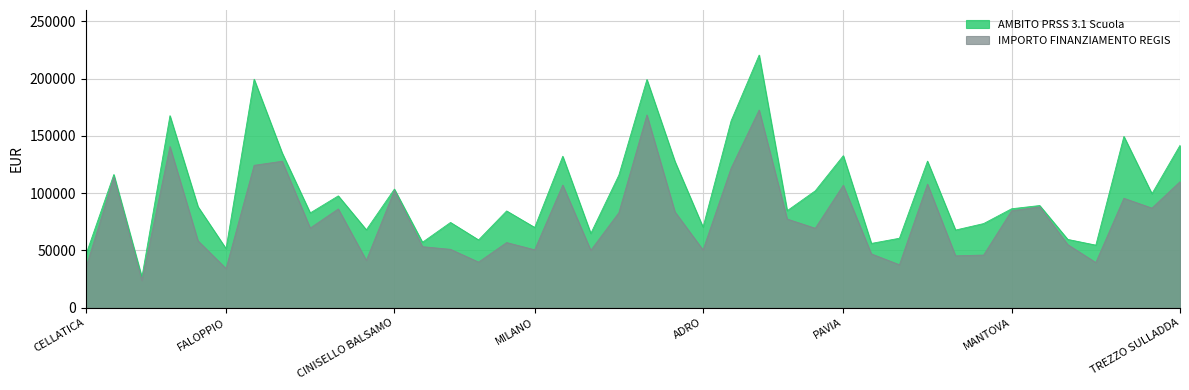

Which series has the largest range (max minus min)?

AMBITO PRSS 3.1 Scuola